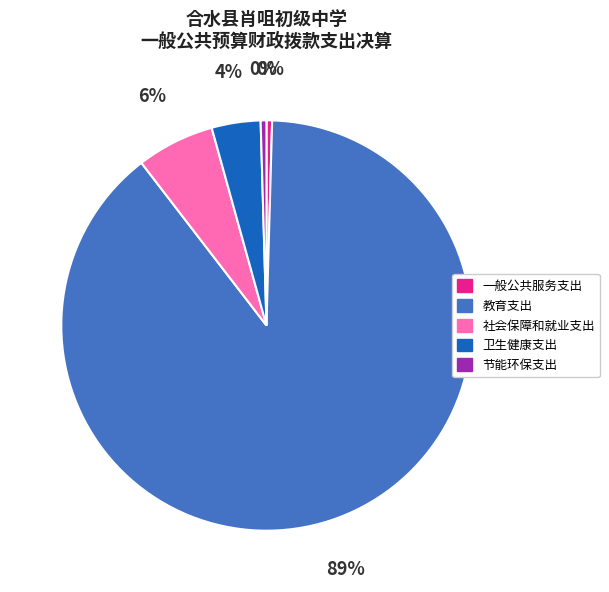

Between 卫生健康支出 and 社会保障和就业支出, which is larger?

社会保障和就业支出